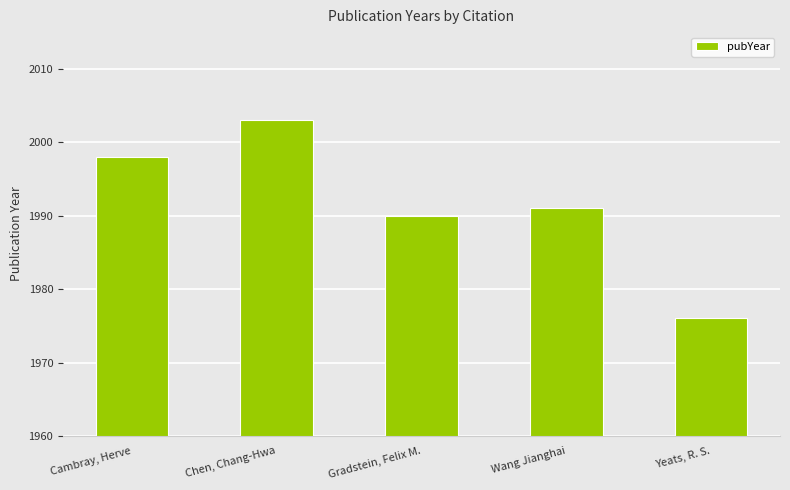

What value does the data have at Gradstein, Felix M., to the nearest 10?

1990